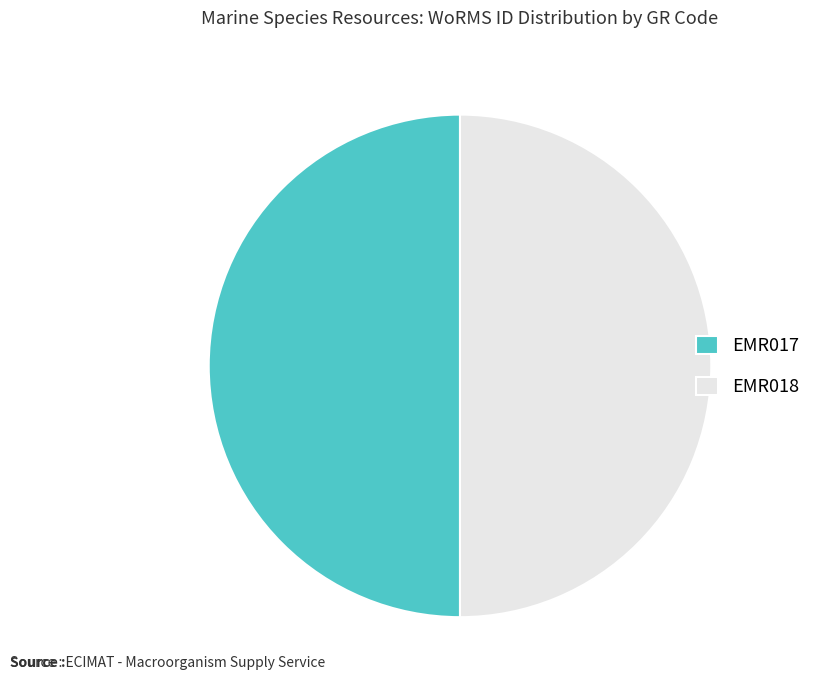

Is it true that EMR017 is 50% of the pie?

True